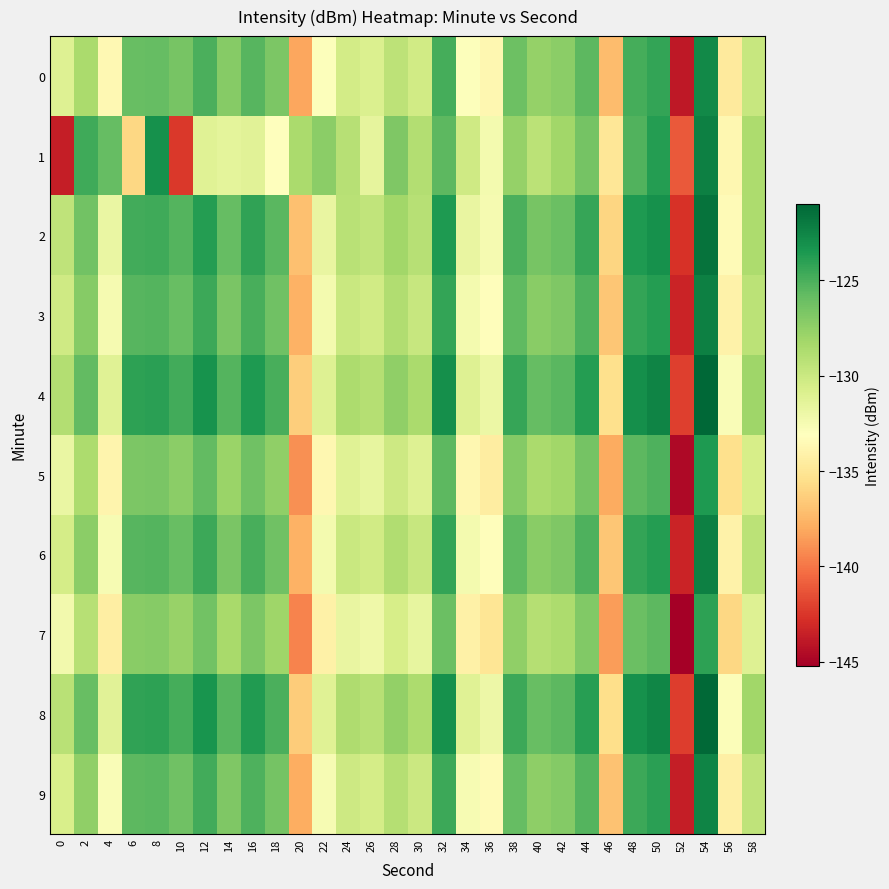

Between 46 and 48, which series saw the biggest shift?

2